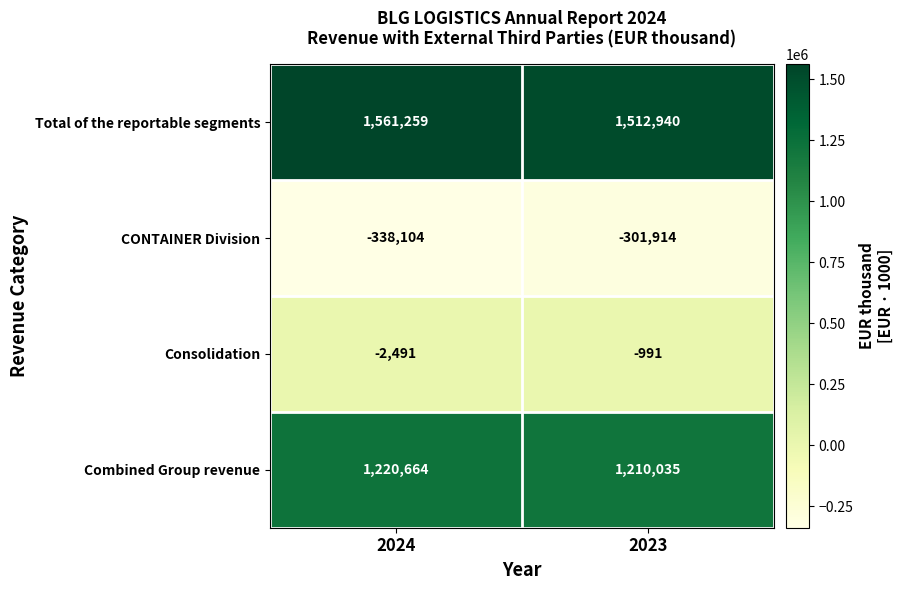

The value of Total of the reportable segments at 2023 is 1512940. True or false?

True